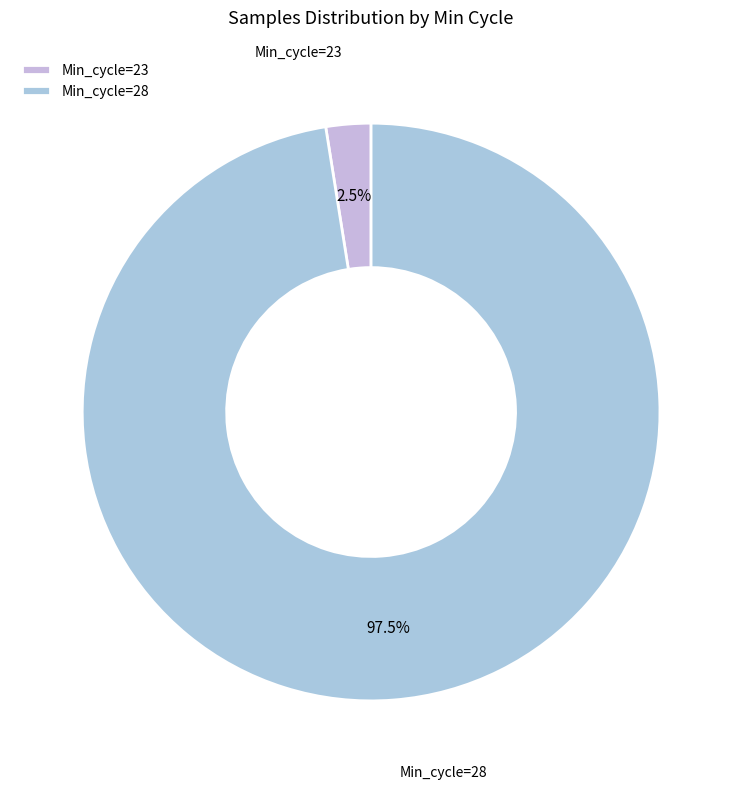

Is there any slice that represents more than half of the pie?

Yes